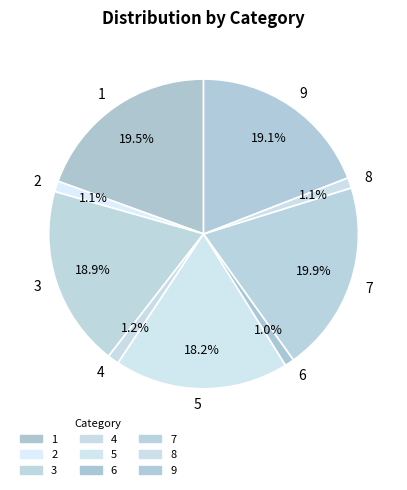

Is 5 the majority of the pie?

No